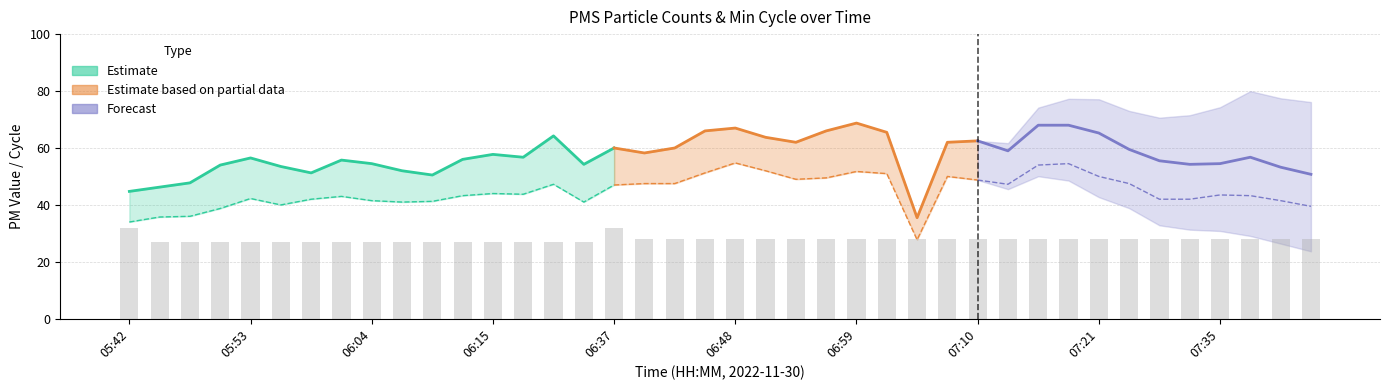

How many groups of bars are there?

40